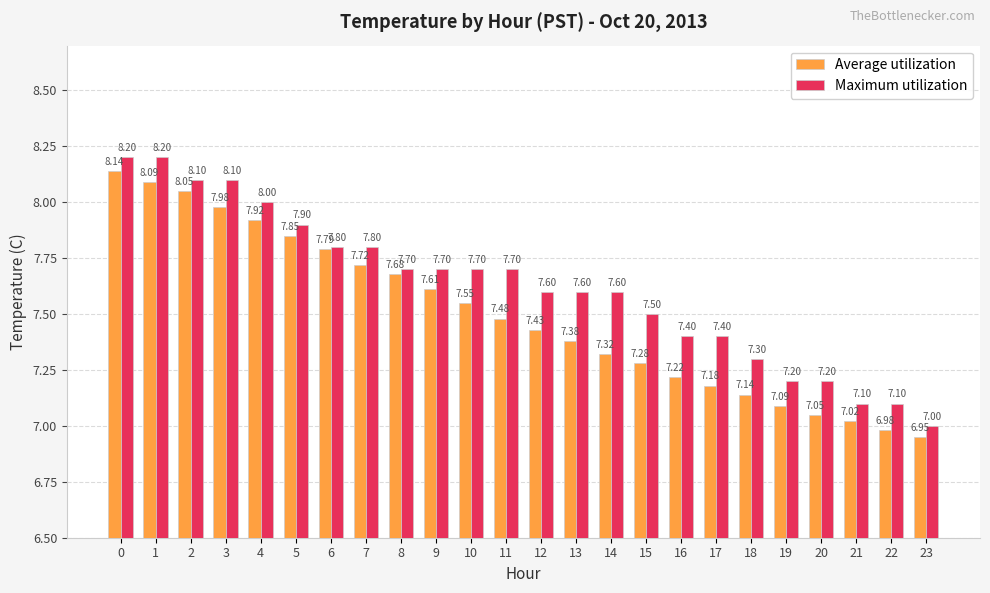

Which label corresponds to the smallest value in the chart?

23